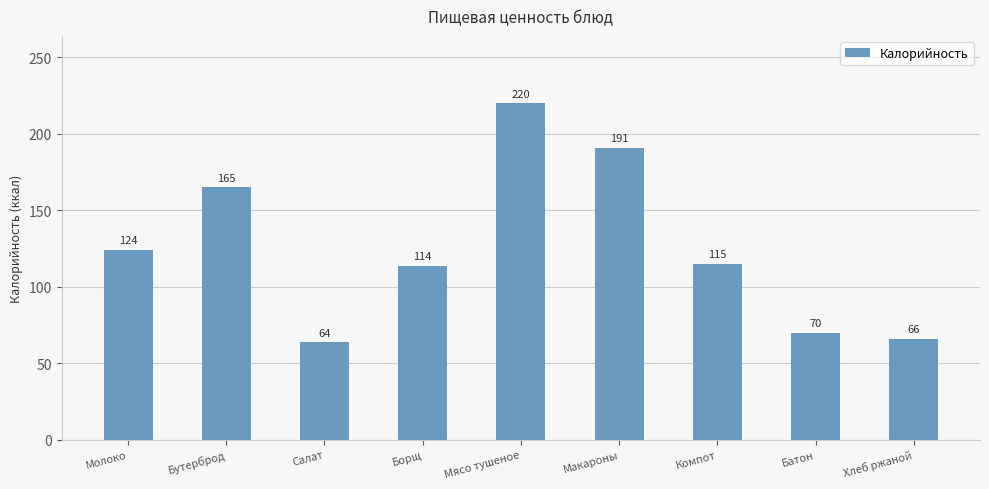

Which category has the lowest value across all series?

Салат